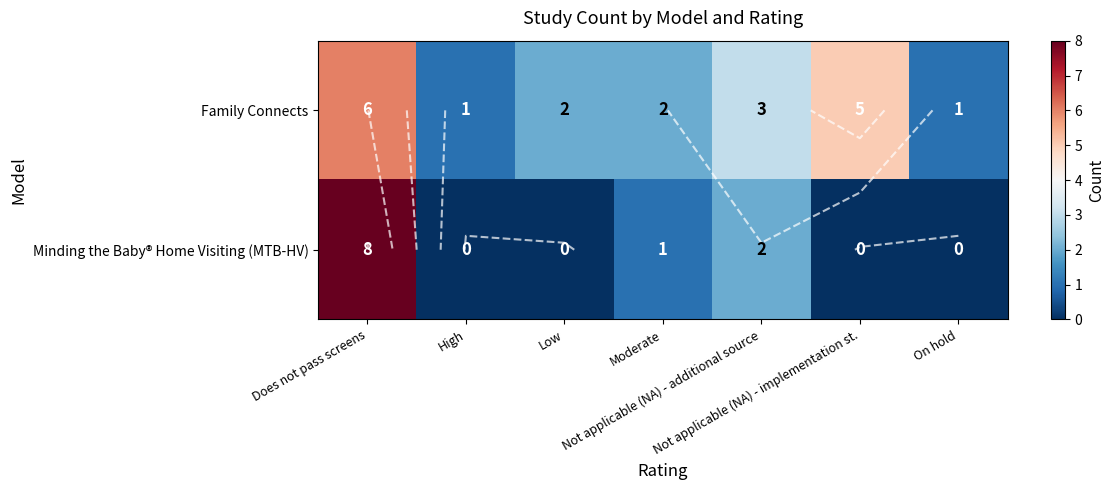

At Does not pass screens, list the series in order from largest to smallest.

Minding the Baby® Home Visiting (MTB-HV), Family Connects